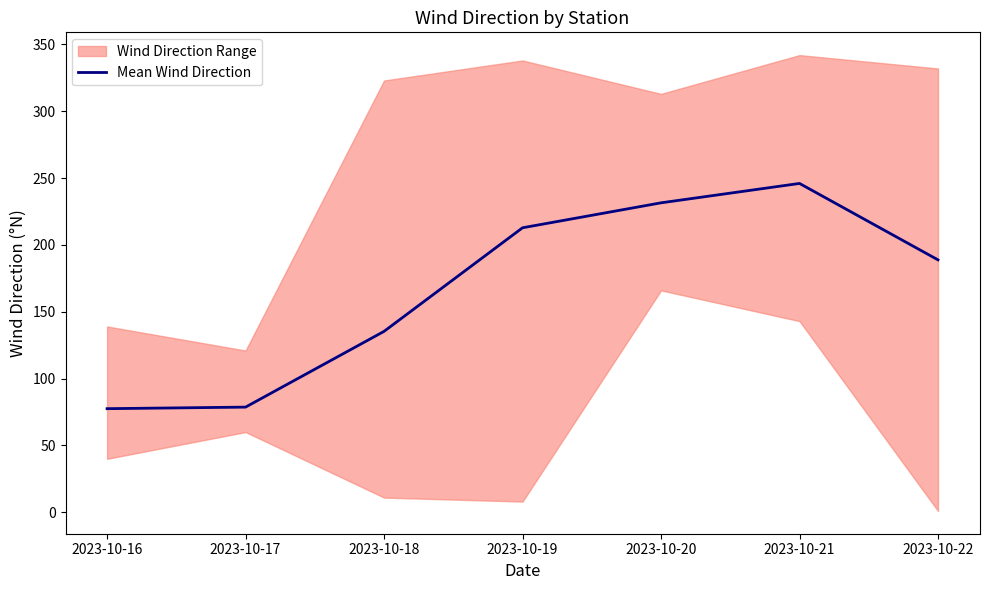

List the labels in order of value, largest first.

2023-10-21, 2023-10-20, 2023-10-19, 2023-10-22, 2023-10-18, 2023-10-17, 2023-10-16